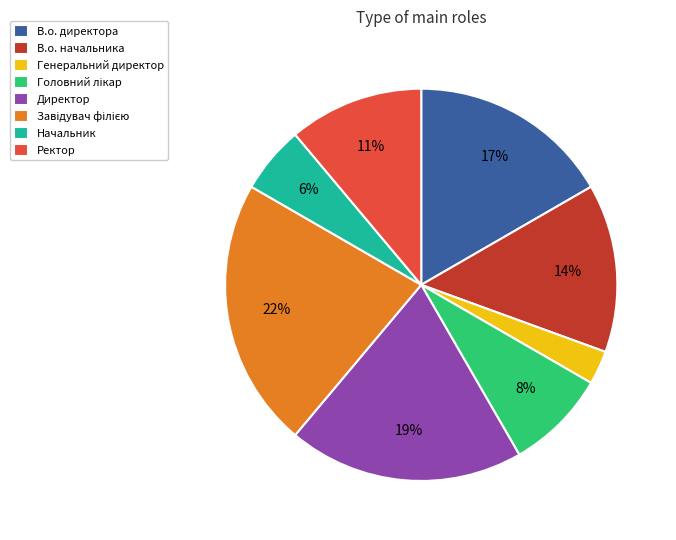

Is there any slice that represents more than half of the pie?

No